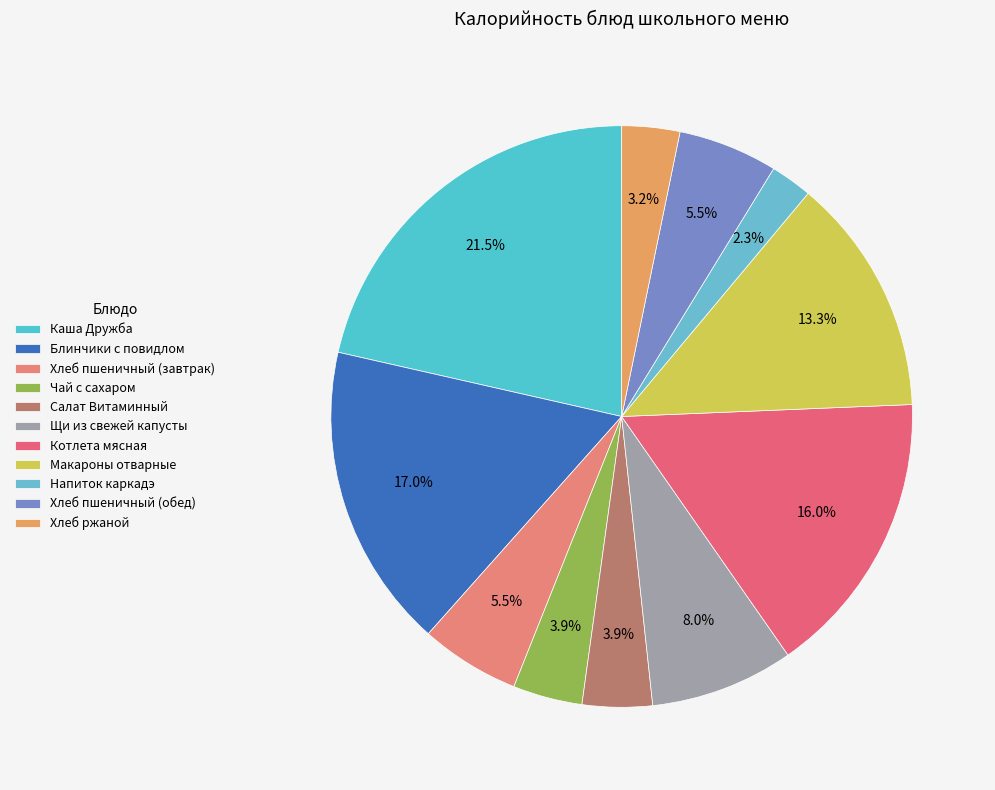

To the nearest percent, what is the difference between the Каша Дружба and Хлеб ржаной slice percentages?

18%